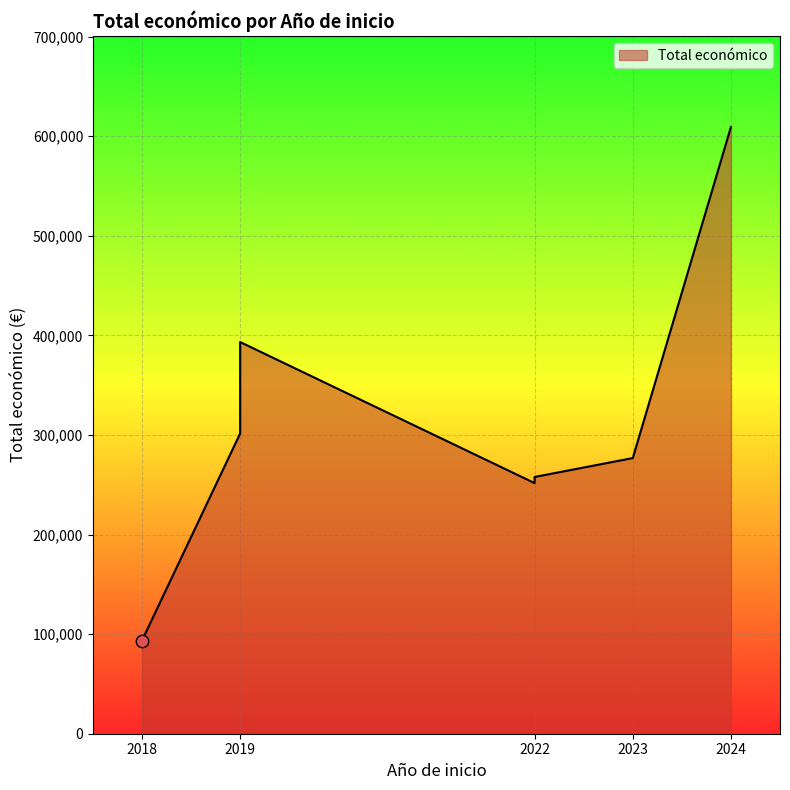

What is the change in value from 2023 to 2019?

+24710